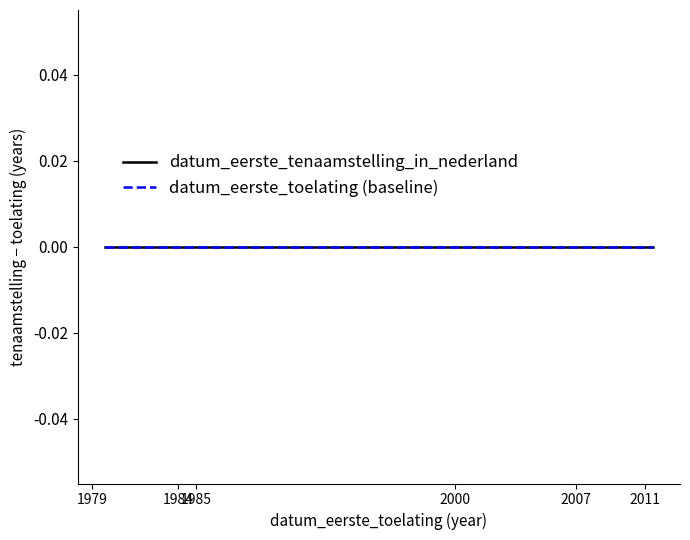

Rank the categories by datum_eerste_toelating value from lowest to highest.

19791009, 19840521, 19850102, 20000606, 20070903, 20071127, 20110614